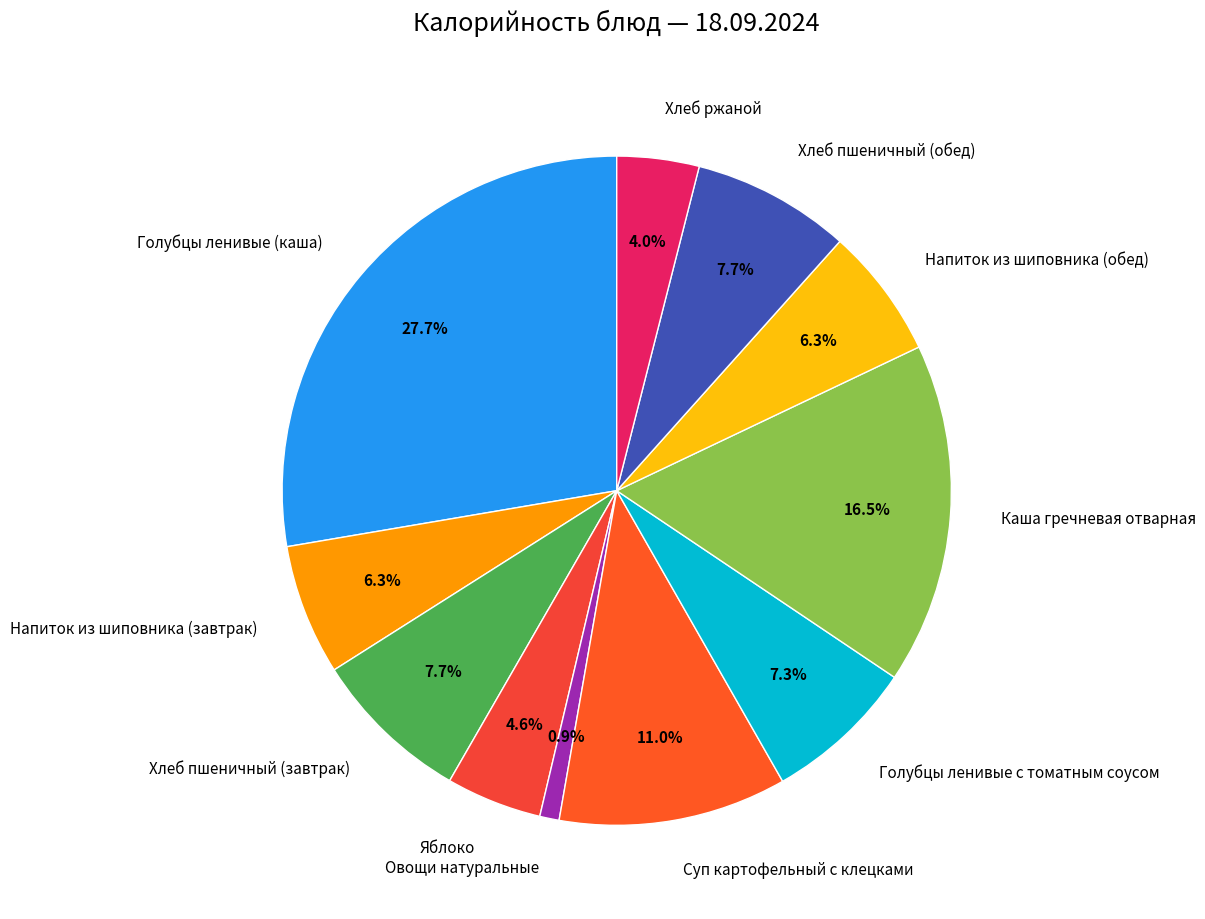

How many segments does this pie chart have?

11